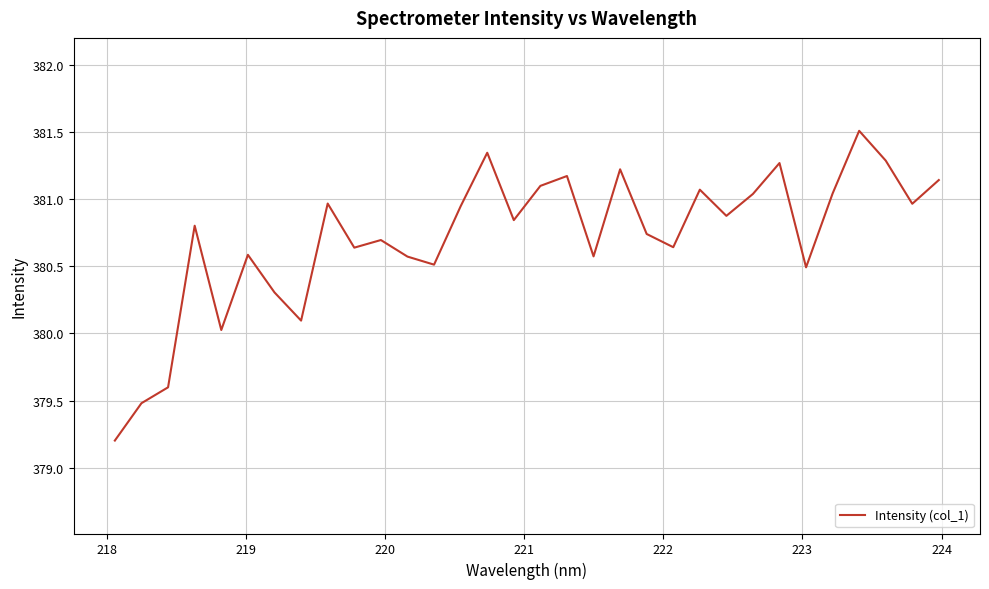

What is the minimum value shown in the chart?

379.2